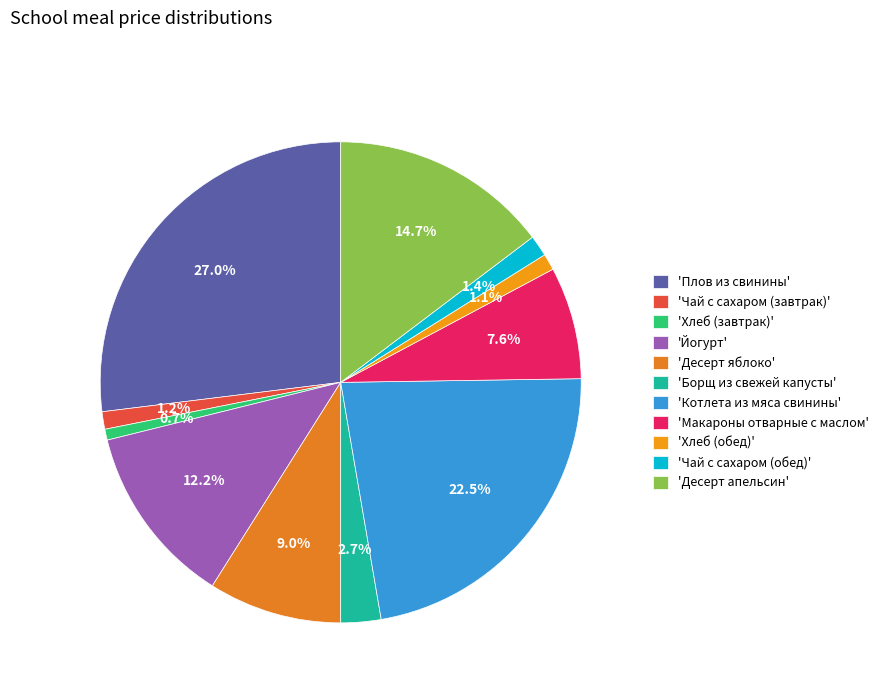

Count the number of slices in the pie.

11